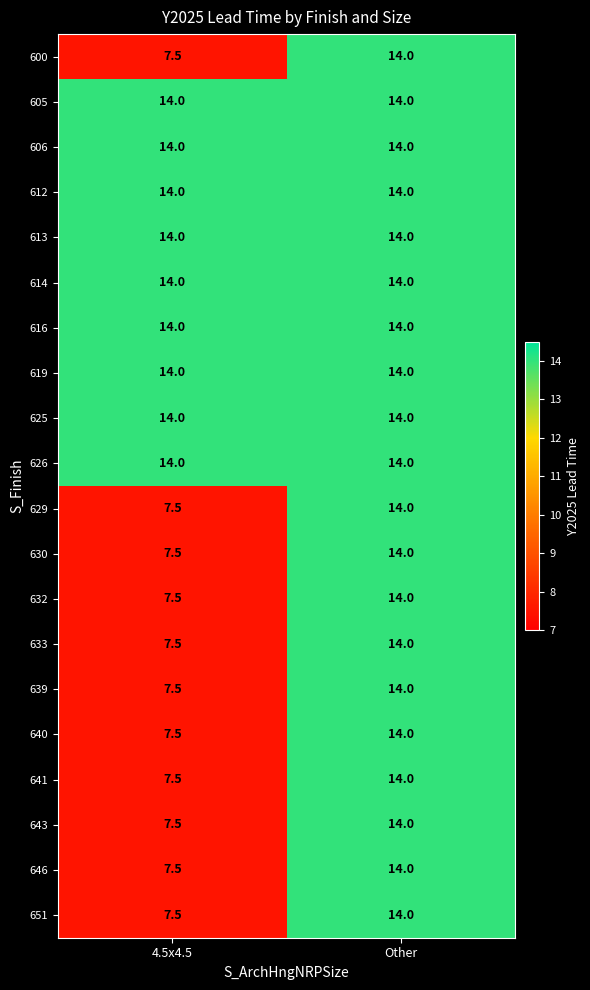

How many distinct data groups are displayed?

20